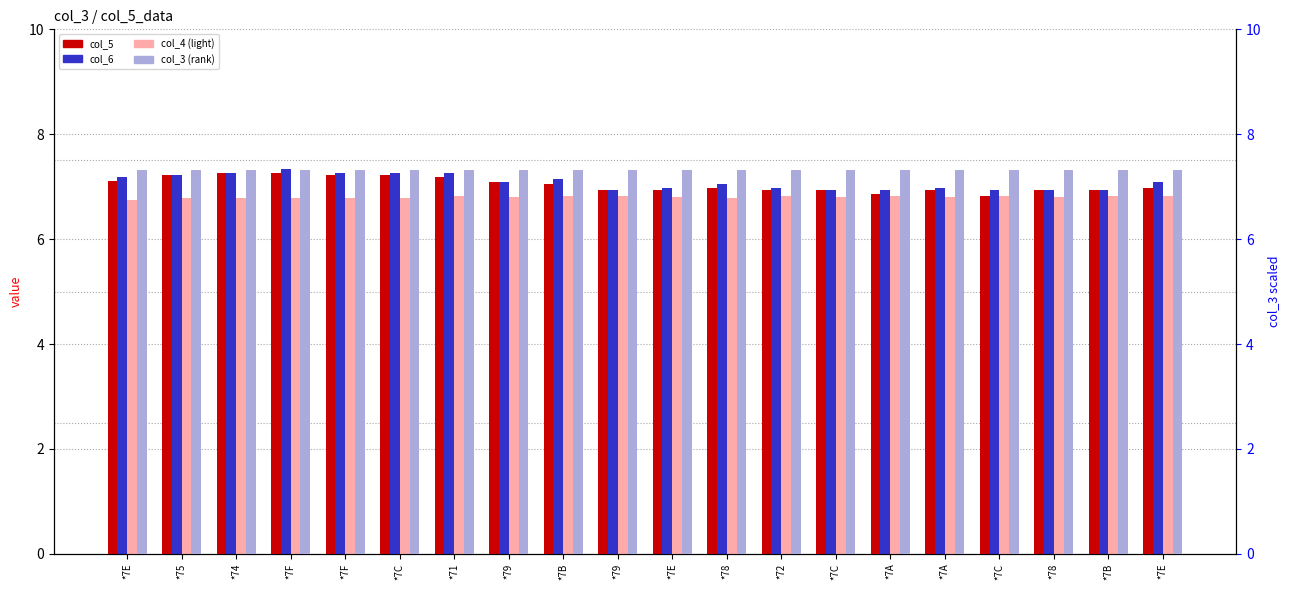

At which label does col_6 (value2) first exceed 7?

*7E